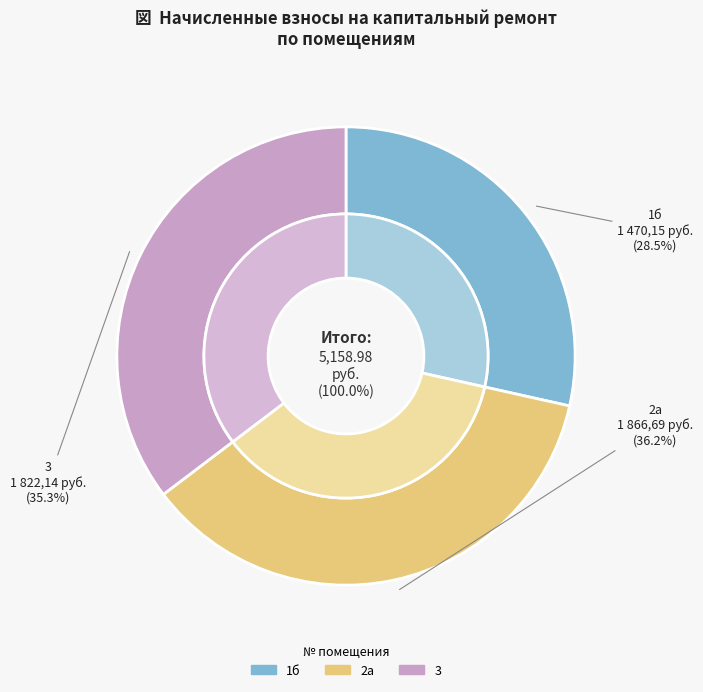

Is it true that 1б is 17% of the pie?

False